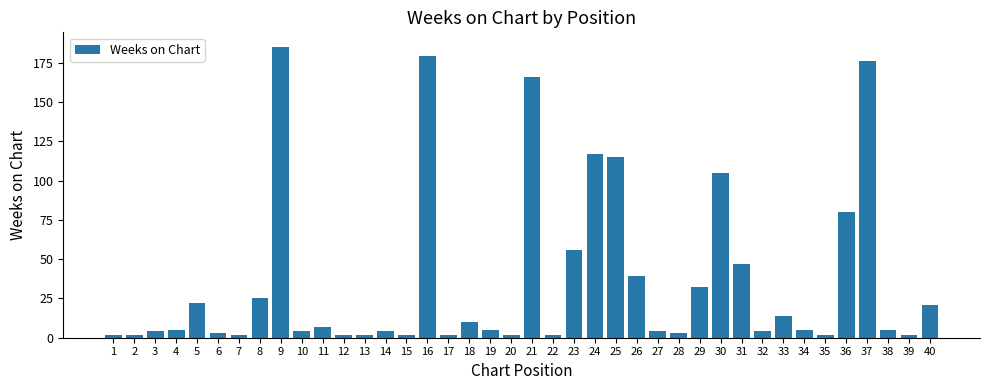

Reading left to right, transcribe all the data shown in this chart.

1=2	2=2	3=4	4=5	5=22	6=3	7=2	8=25	9=185	10=4	11=7	12=2	13=2	14=4	15=2	16=179	17=2	18=10	19=5	20=2	21=166	22=2	23=56	24=117	25=115	26=39	27=4	28=3	29=32	30=105	31=47	32=4	33=14	34=5	35=2	36=80	37=176	38=5	39=2	40=21